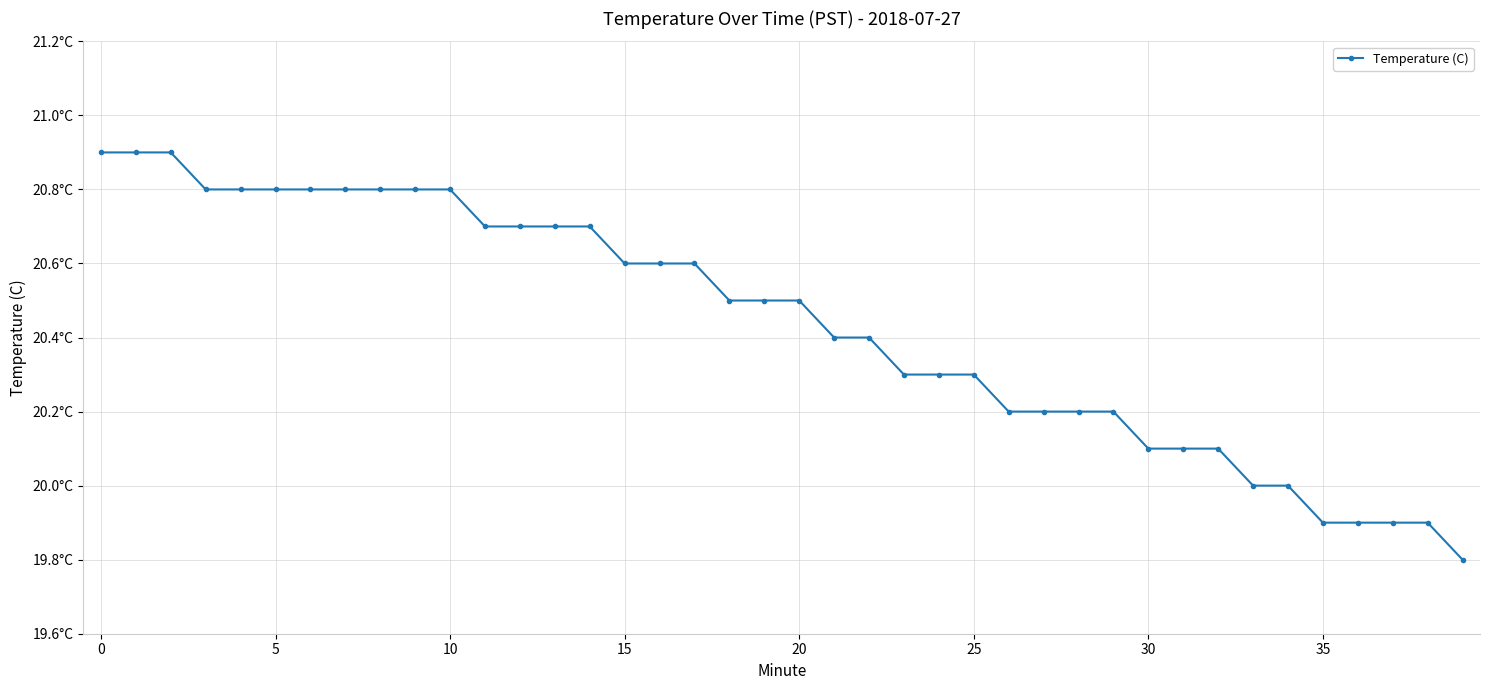

What is the difference between the maximum and minimum values?

1.1